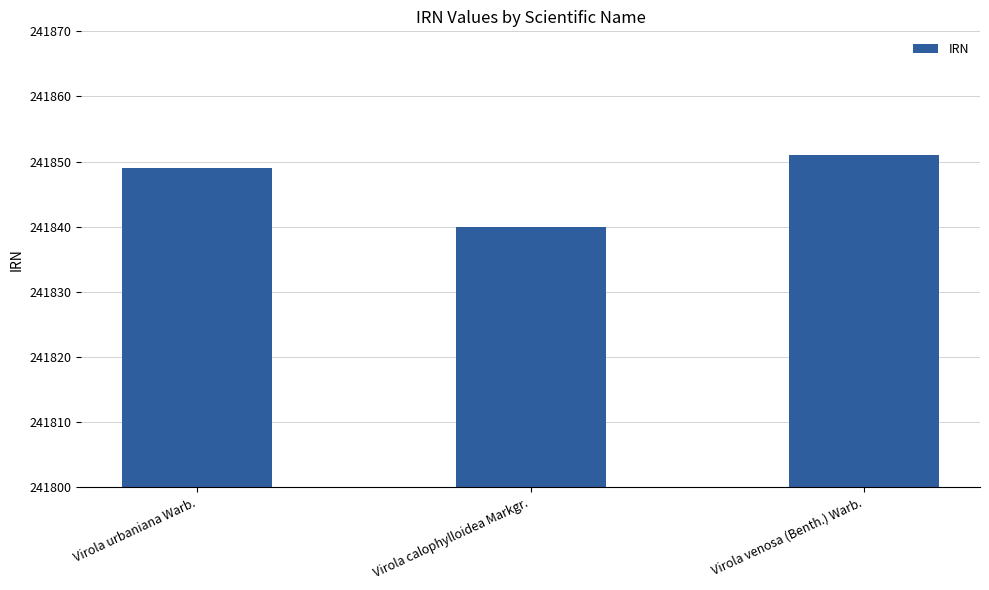

Reading left to right, list all the values displayed in this chart.

241849	241840	241851